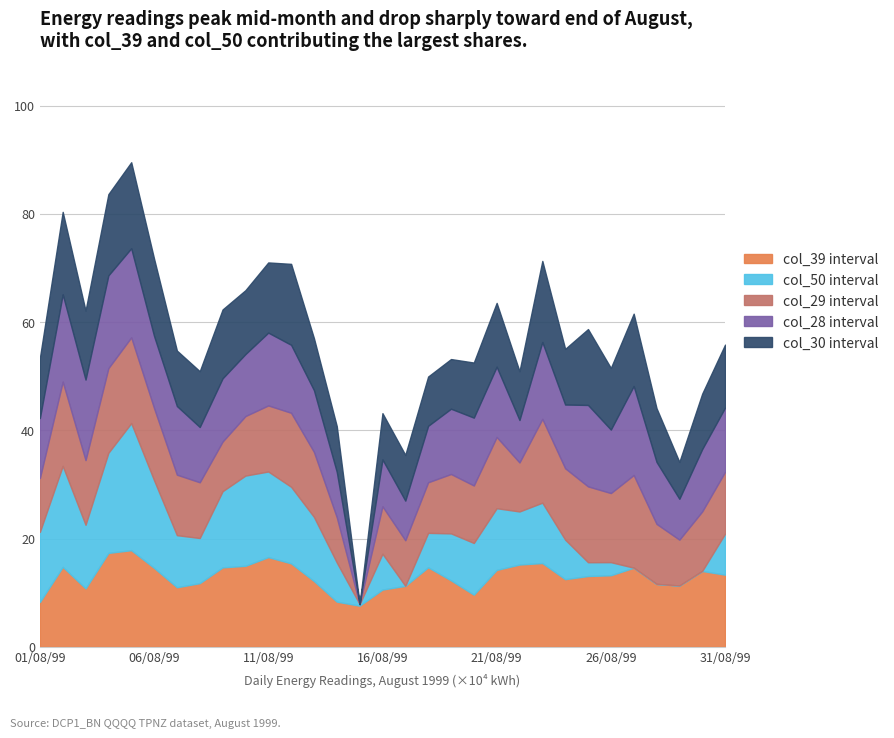

How many lines are shown in the chart?

5